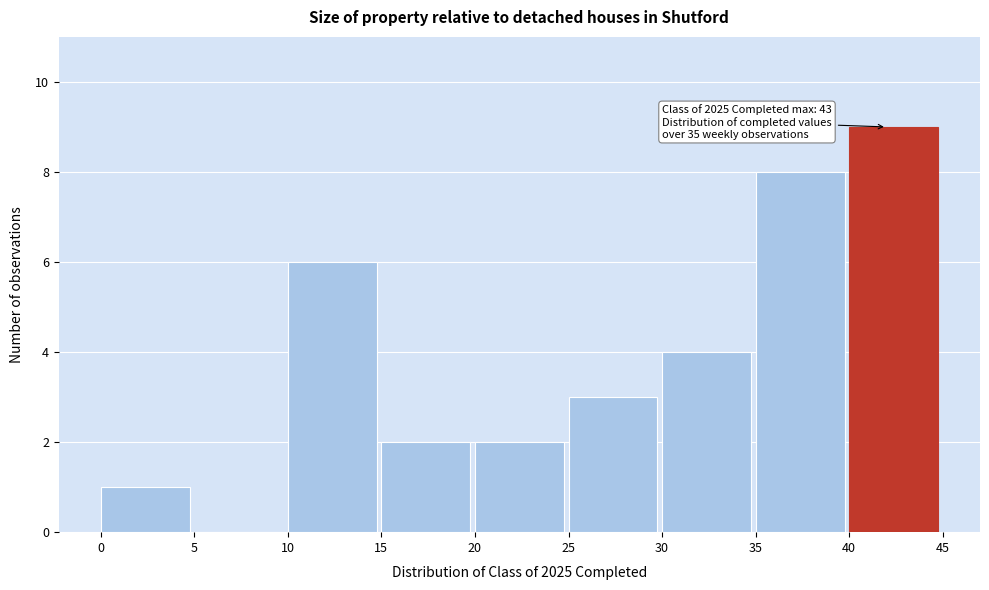

Which range on the x-axis has the tallest bar?

40 to 45